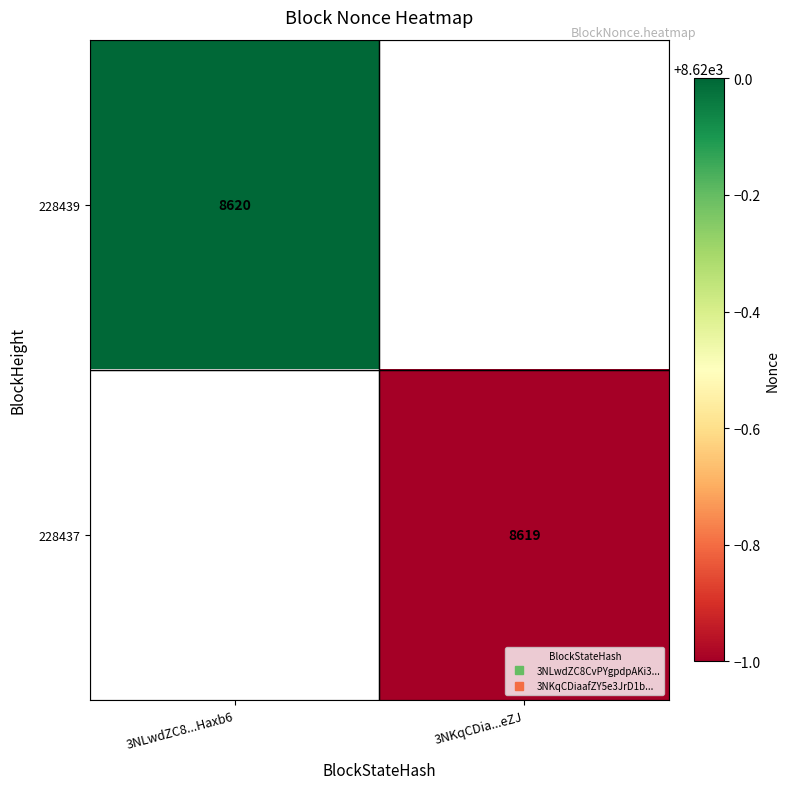

The value of 228437 at 3NKqCDia...eZJ is 8619.0. True or false?

True